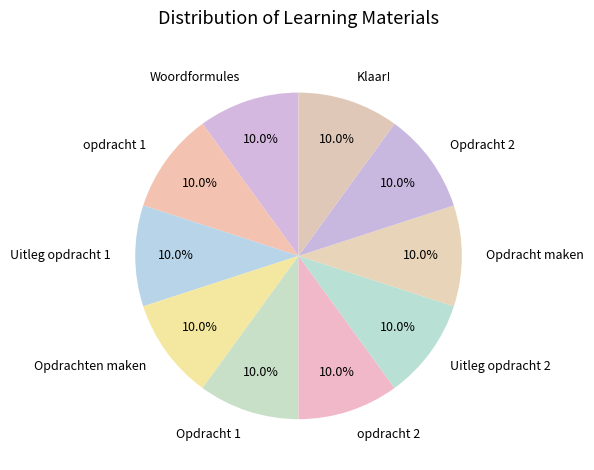

How many slices are in this pie chart?

10